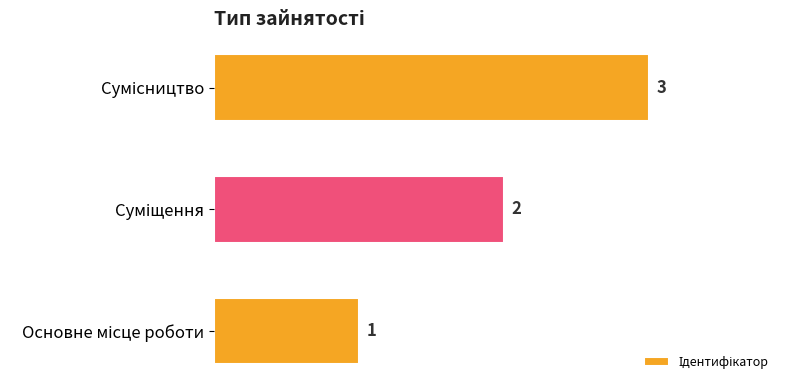

Count the values in the range 1 to 3.

3